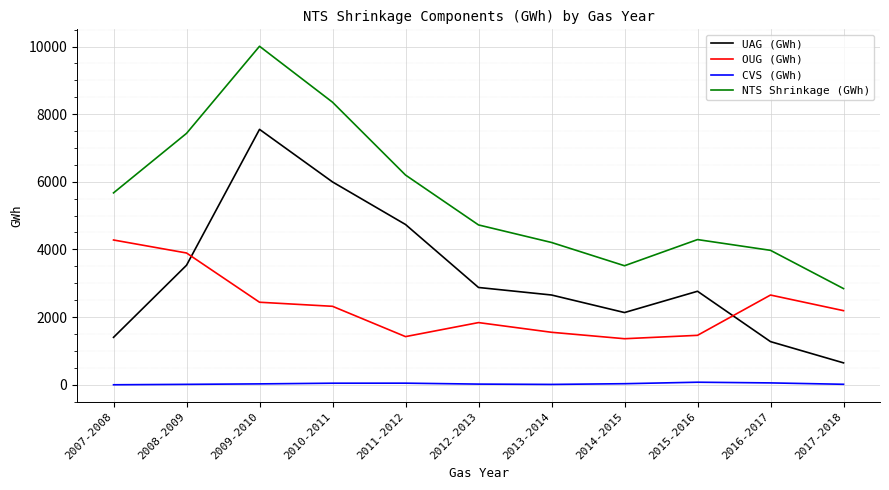

In NTS Shrinkage (GWh), how many points are lower than both neighbors (excluding endpoints)?

1